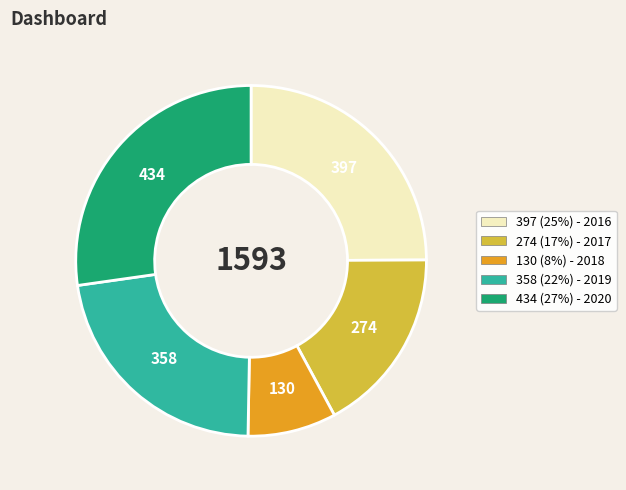

Is there any slice that represents more than half of the pie?

No